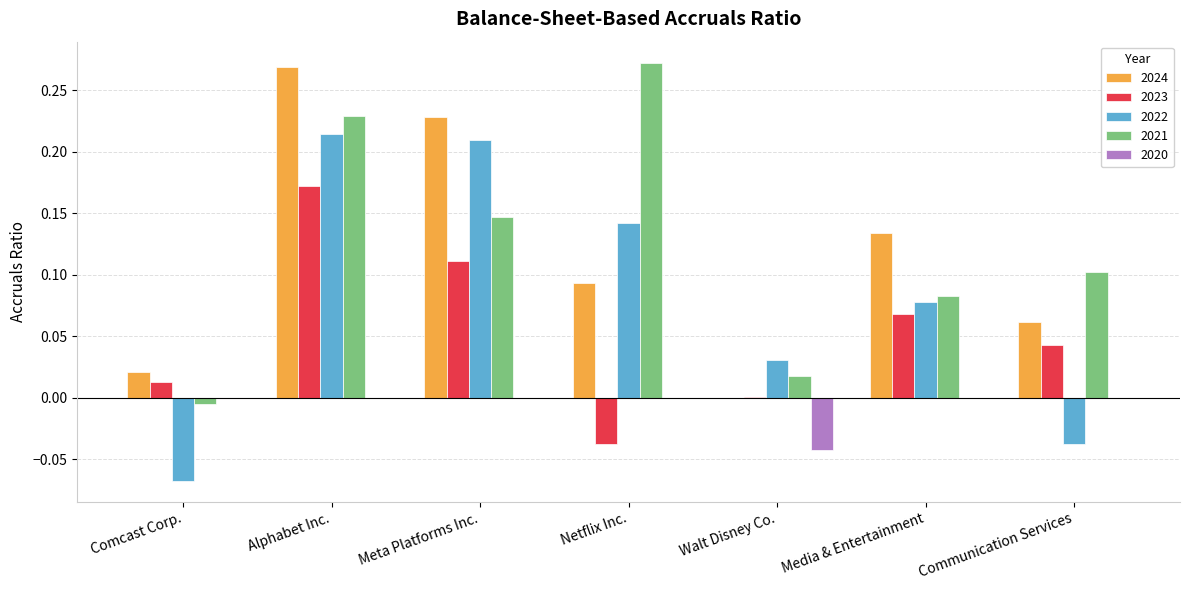

Which series has the widest spread of values?

2022